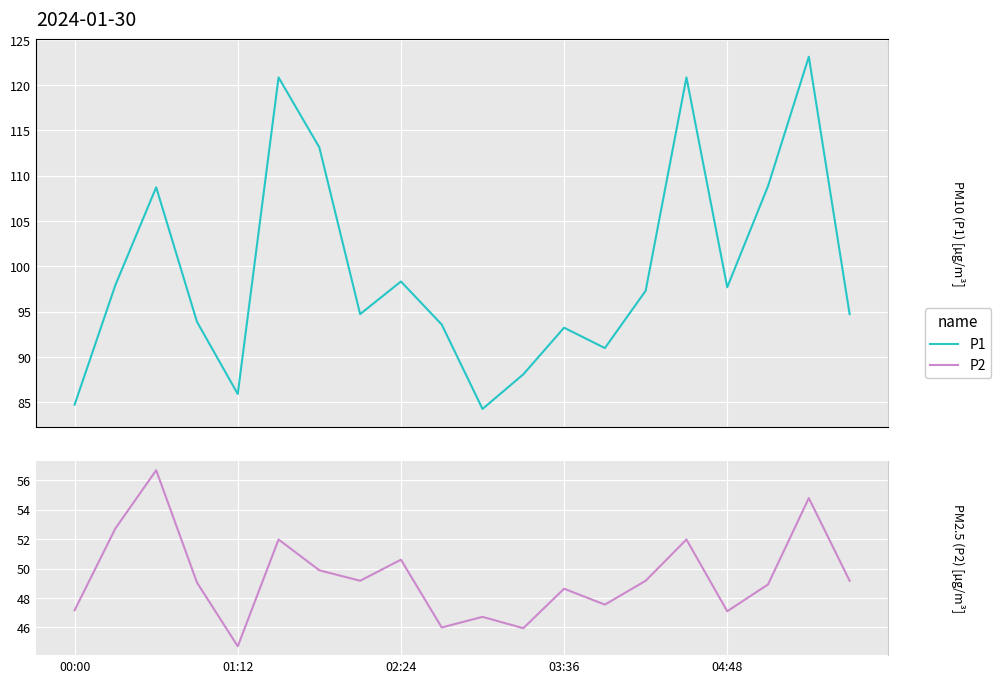

True or false: P1 has a value of 35.9 at 01:12.

False